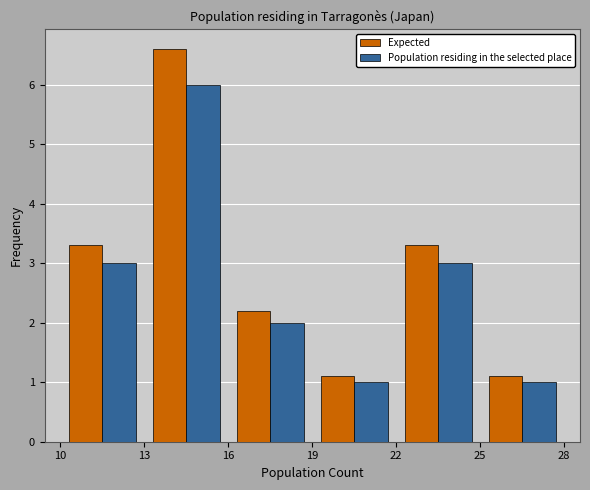

Reading left to right, list every range on the x-axis with the height of the bar of each series over it. The values are not printed on the chart, so give them approximately, as read against the axis.

10 to 13: Expected=3.3	Population residing in the selected place=3.0
13 to 16: Expected=6.6	Population residing in the selected place=6.0
16 to 19: Expected=2.2	Population residing in the selected place=2.0
19 to 22: Expected=1.1	Population residing in the selected place=1.0
22 to 25: Expected=3.3	Population residing in the selected place=3.0
25 to 28: Expected=1.1	Population residing in the selected place=1.0